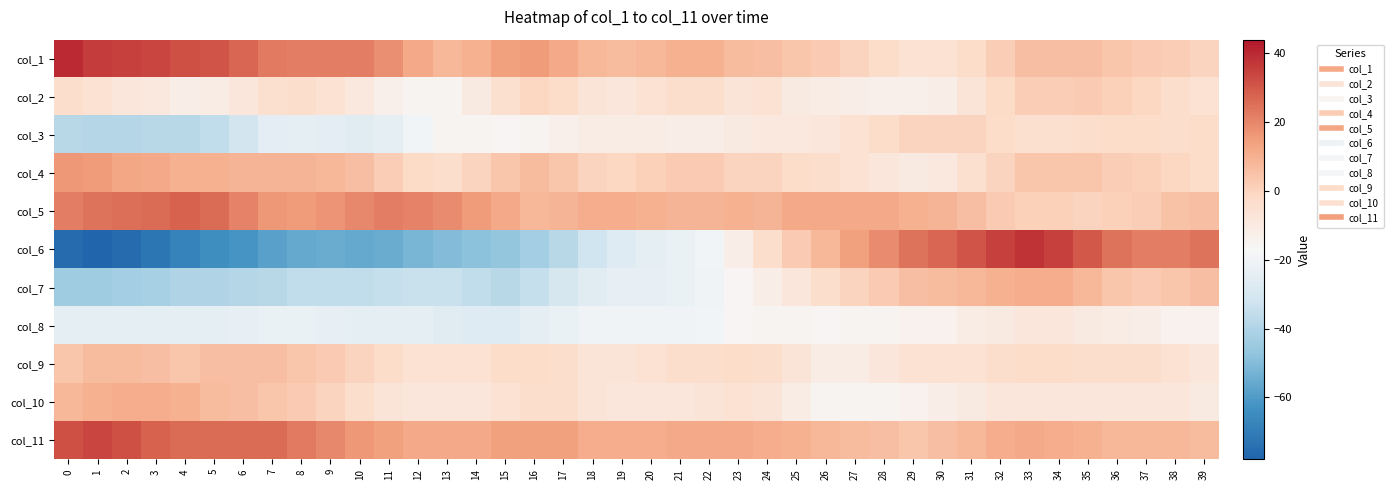

List the series in order of their peak value, lowest first.

col_8, col_3, col_2, col_9, col_7, col_10, col_4, col_5, col_11, col_6, col_1